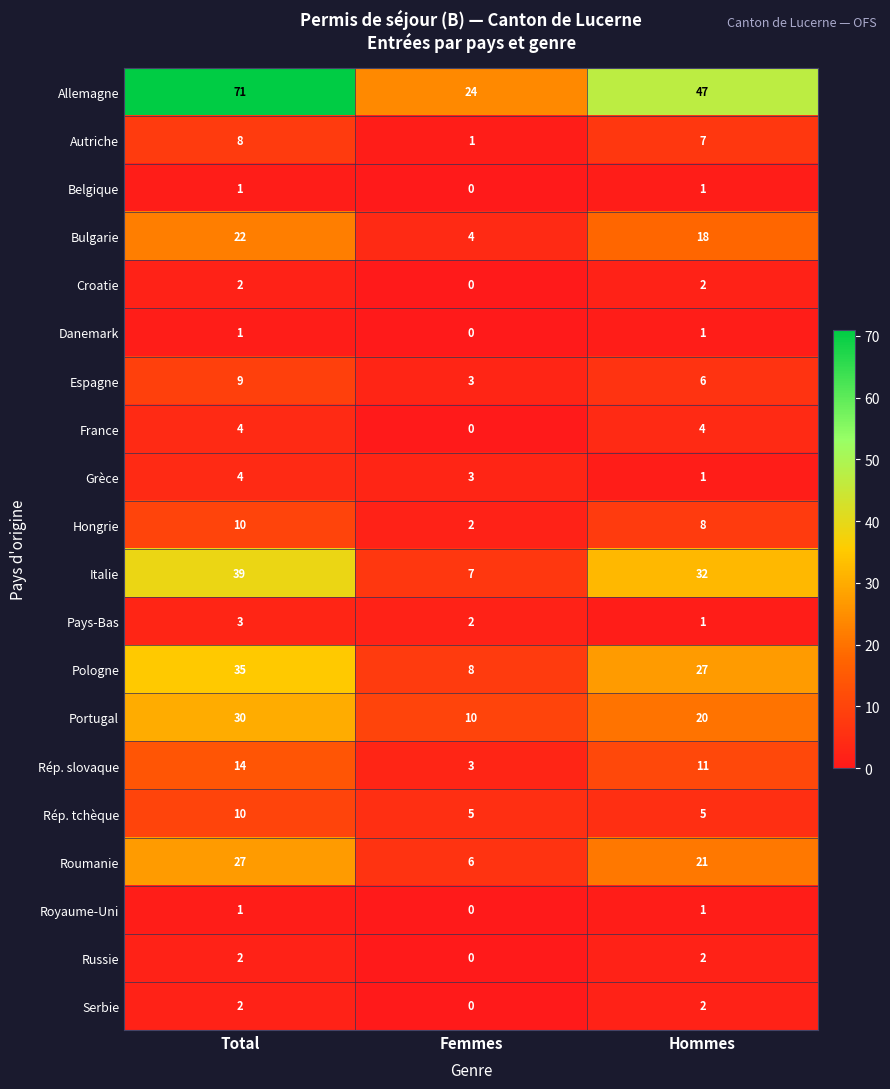

What is the difference between the maximum and minimum values in the Autriche series?

7